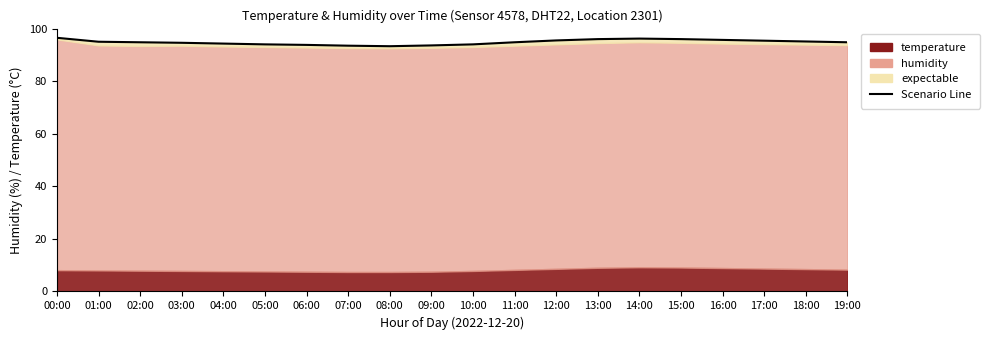

Does the chart have visible grid lines?

No